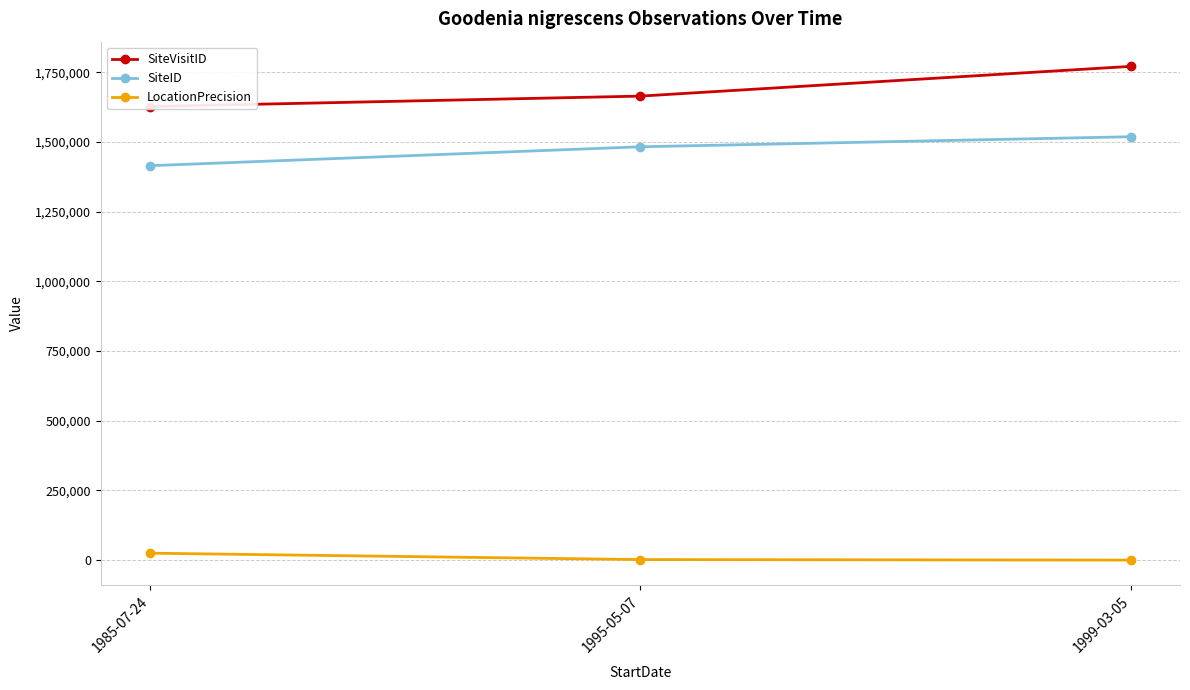

What is the difference between the maximum and minimum values in the SiteID series?

103951